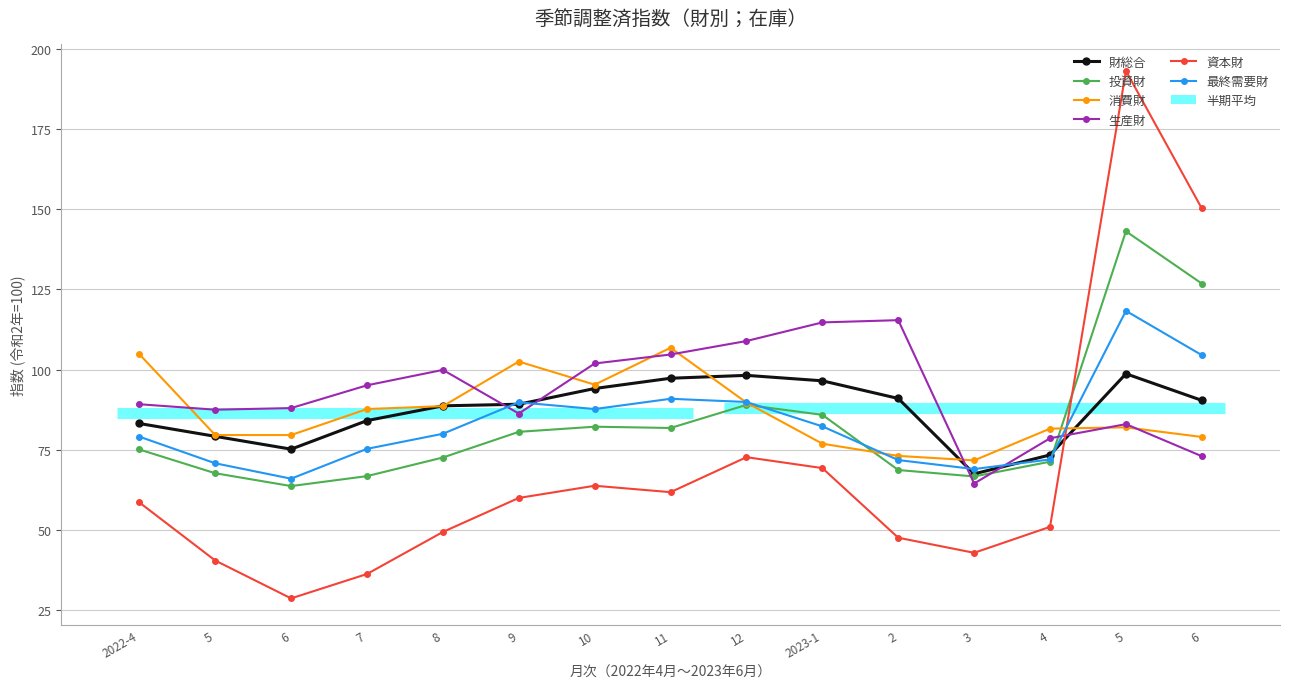

Where is the first local minimum for 生産財?

5